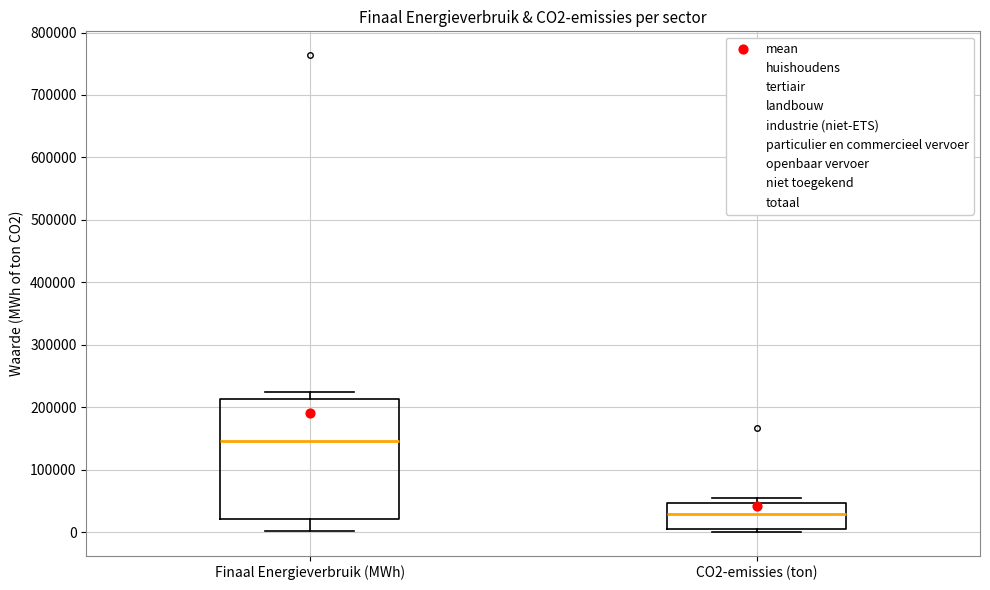

Which box has the highest median line?

Finaal Energieverbruik (MWh)